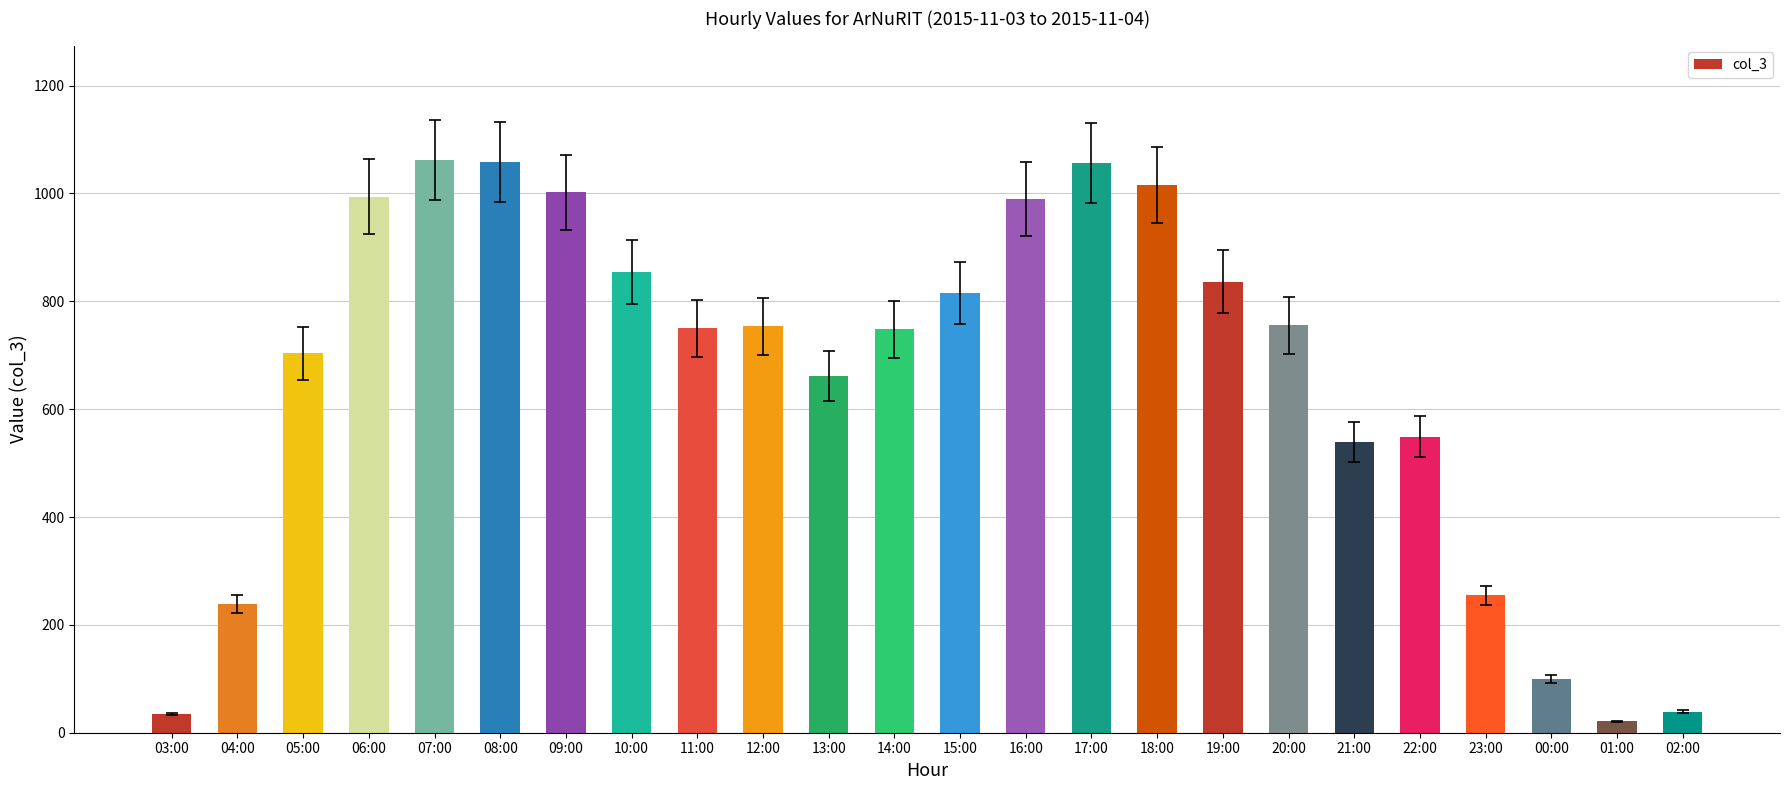

Between 06:00 and 11:00, which is larger?

06:00